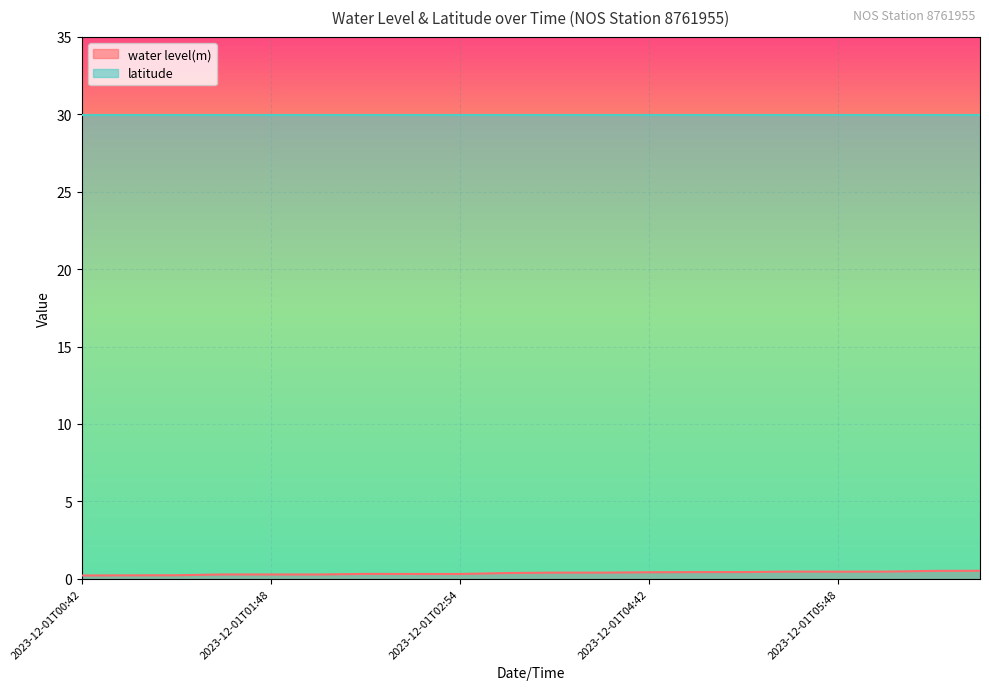

The chart shows a value of 0.4 at 2023-12-01T01:48. True or false?

False